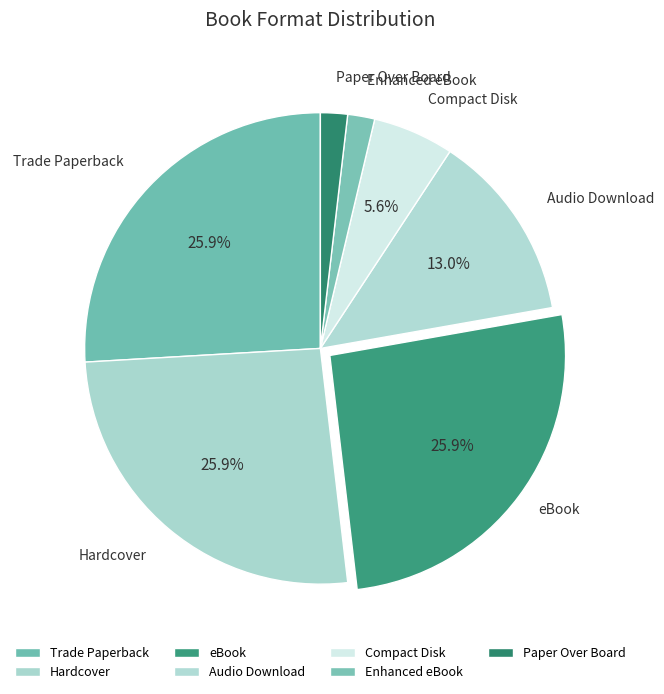

Is there a majority slice in this chart?

No